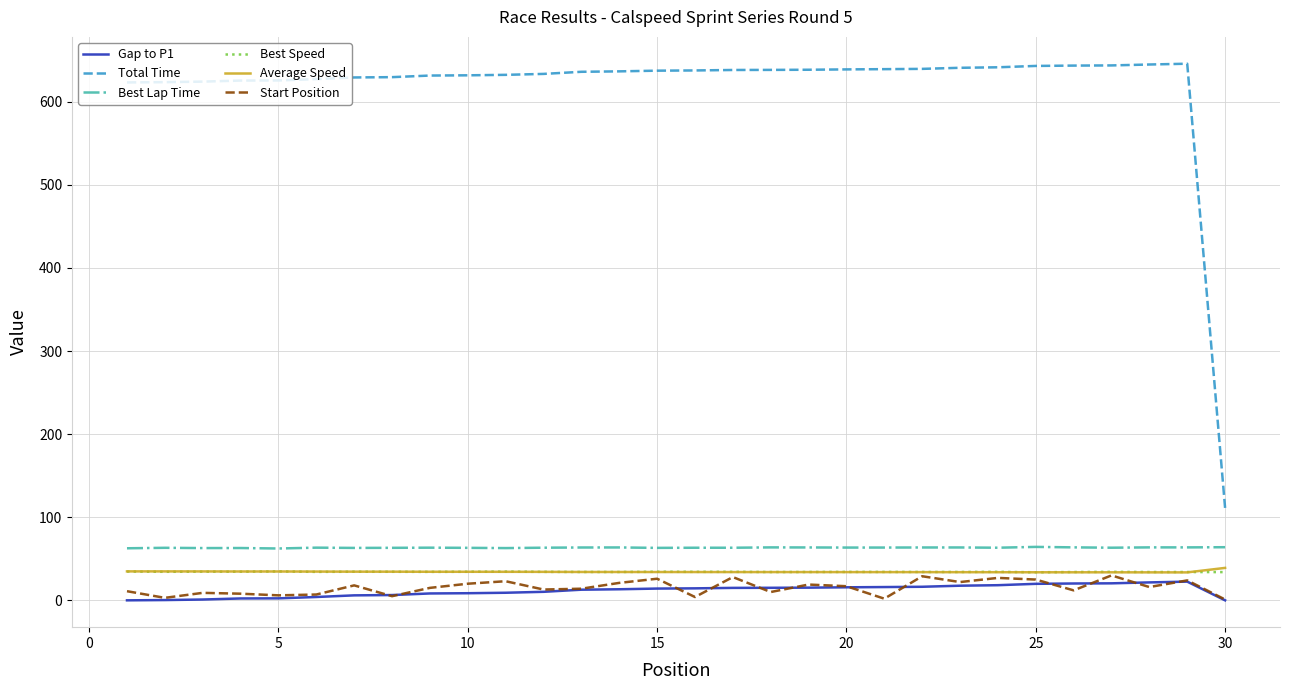

Which series has the widest spread of values?

Total Time